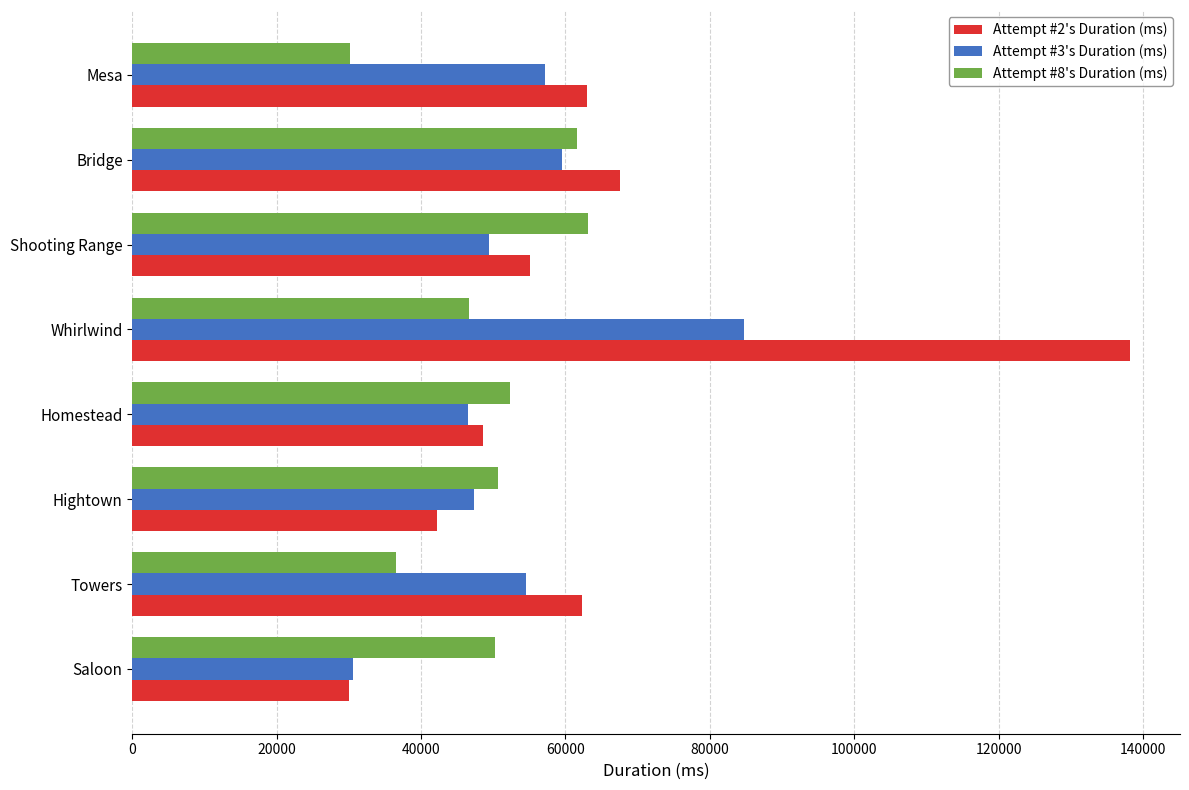

Which series has the largest range (max minus min)?

Attempt #2's Duration (ms)